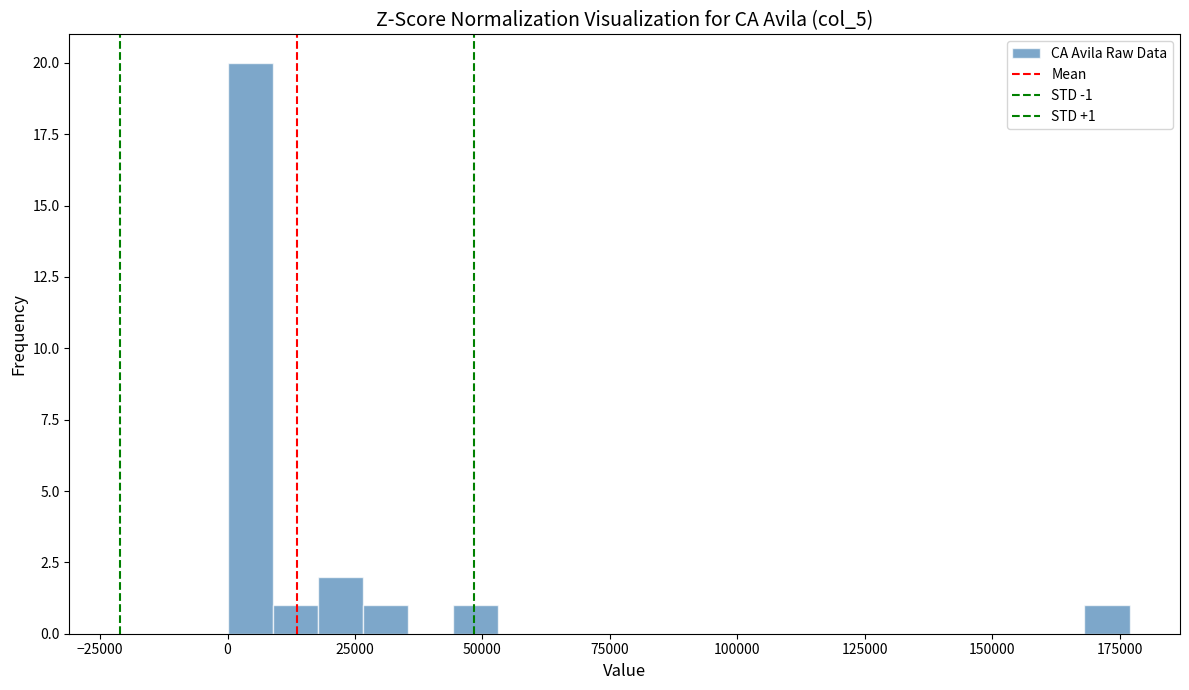

Read against the x-axis, roughly where is the centre of the tallest bar?

5000